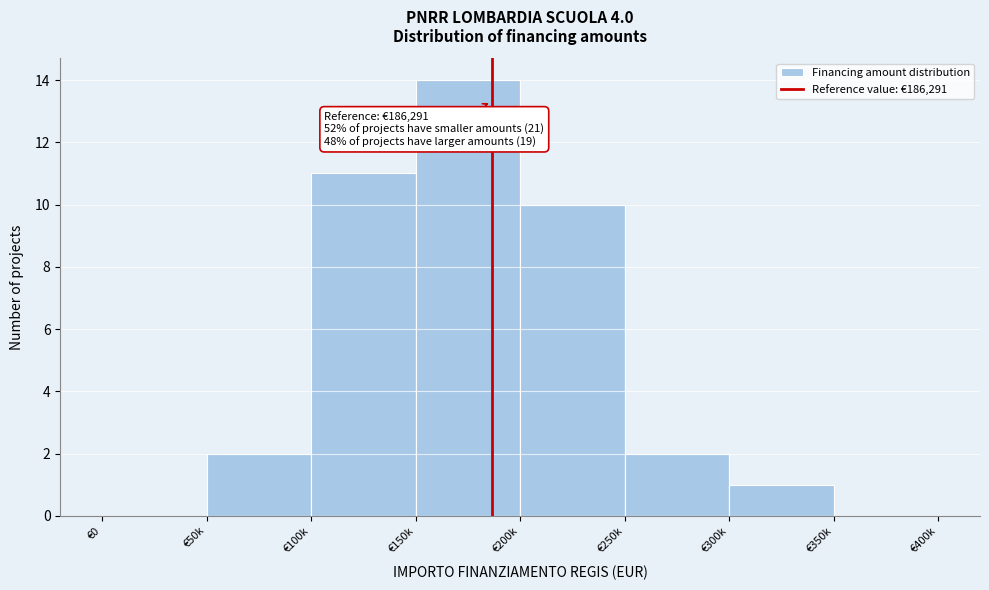

Reading left to right, extract all data points from this chart.

€0=0	€50k=2	€100k=11	€150k=14	€200k=10	€250k=2	€300k=1	€350k=0